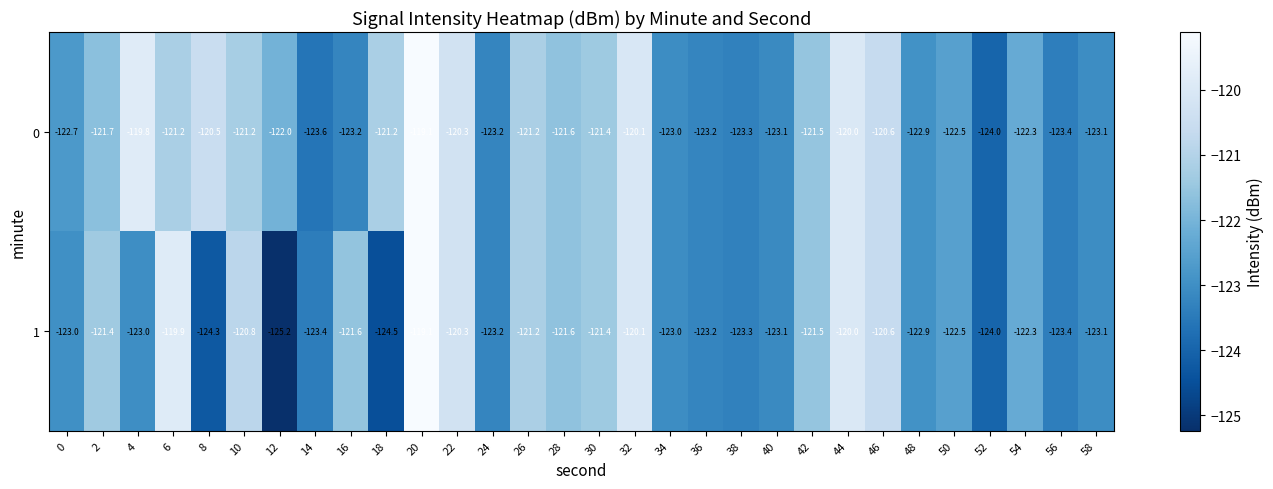

Rank the series at 0 from lowest to highest value.

1, 0